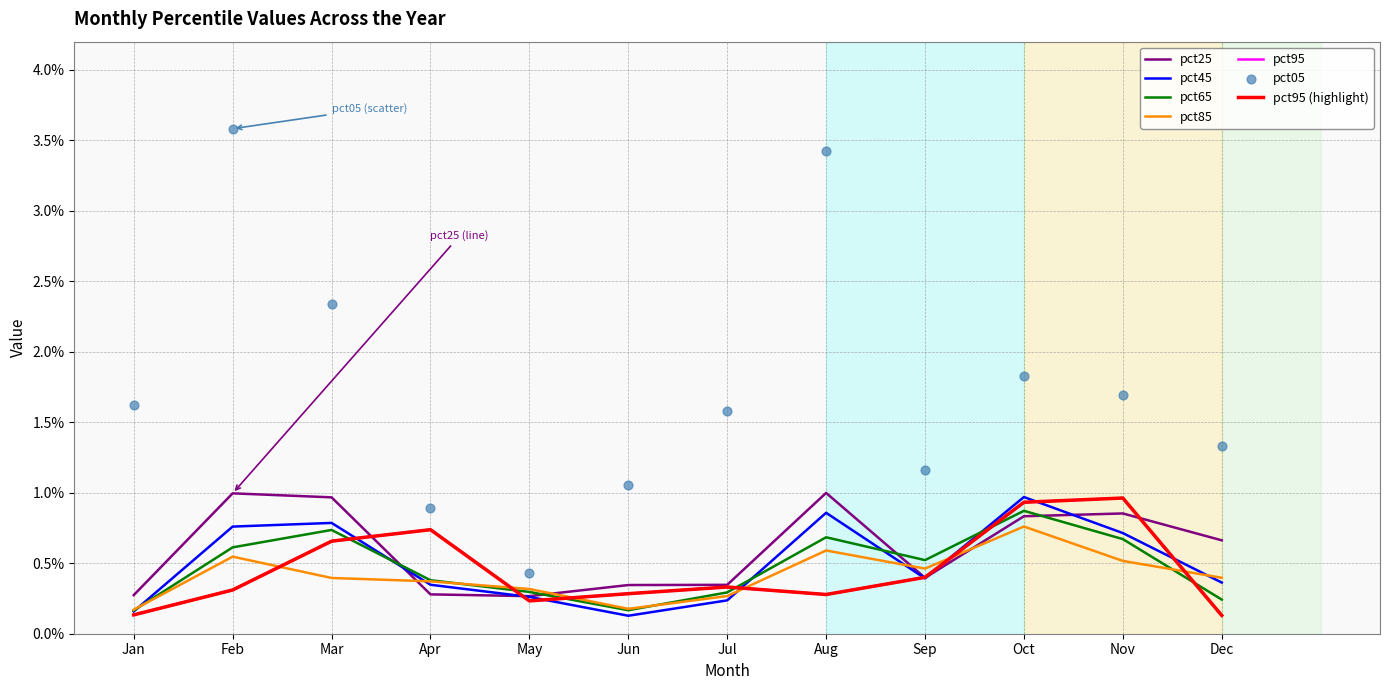

Which series has the largest total across all categories?

pct05